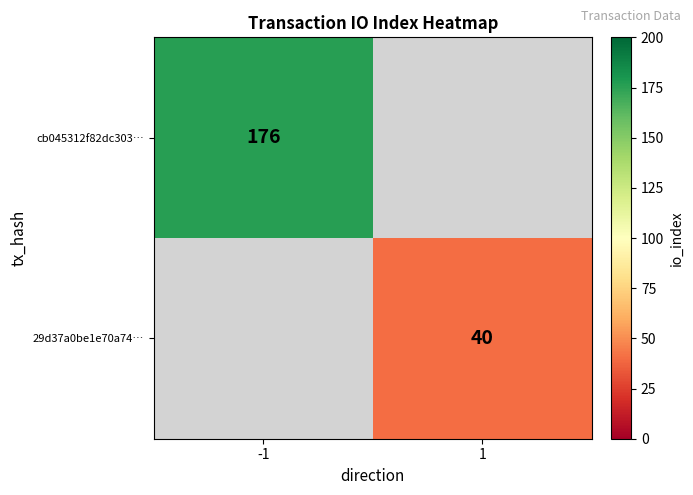

The 29d37a0be1e70a74… series shows 40 at 1. True or false?

True